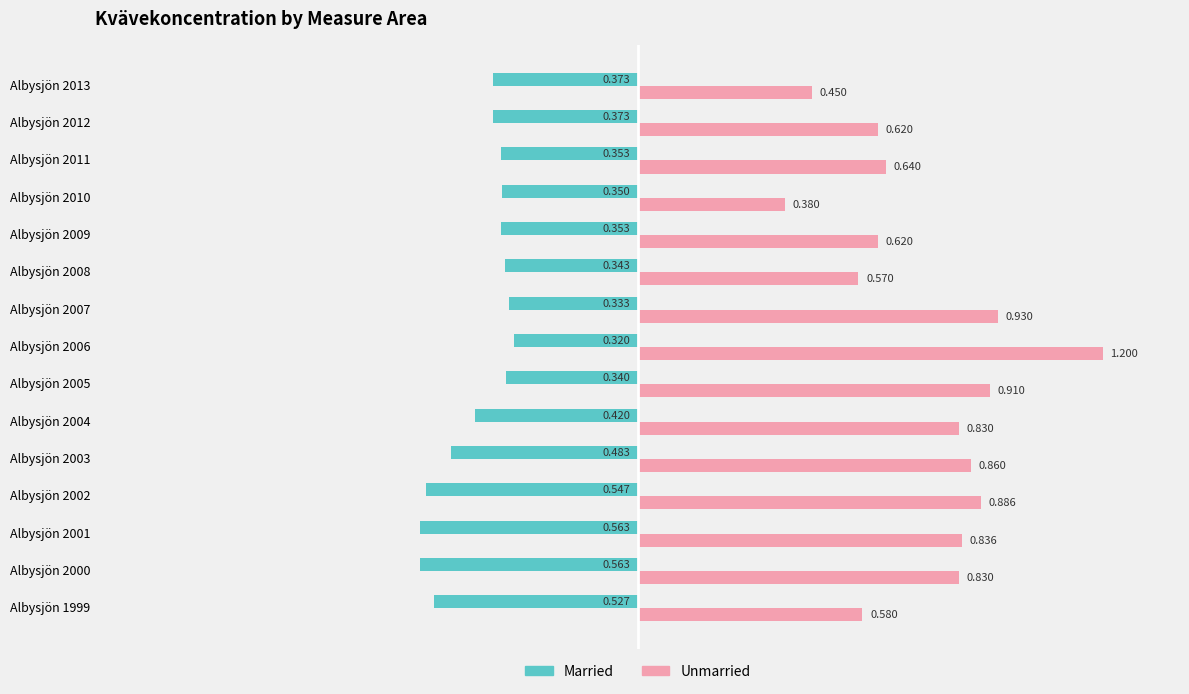

What is the sum of all Unmarried values?

11.1